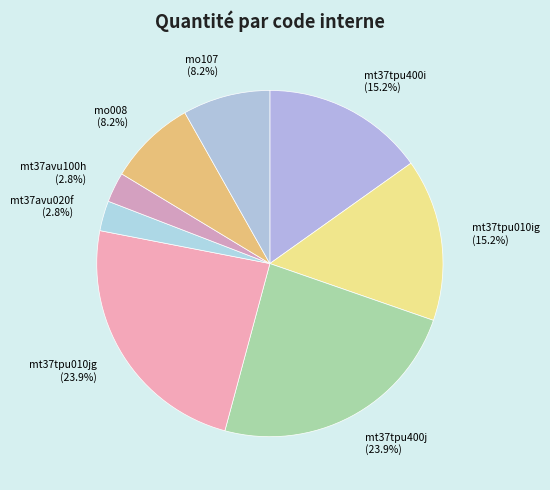

To the nearest percent, what is the difference between the mo008 and mt37tpu010jg slice percentages?

16%